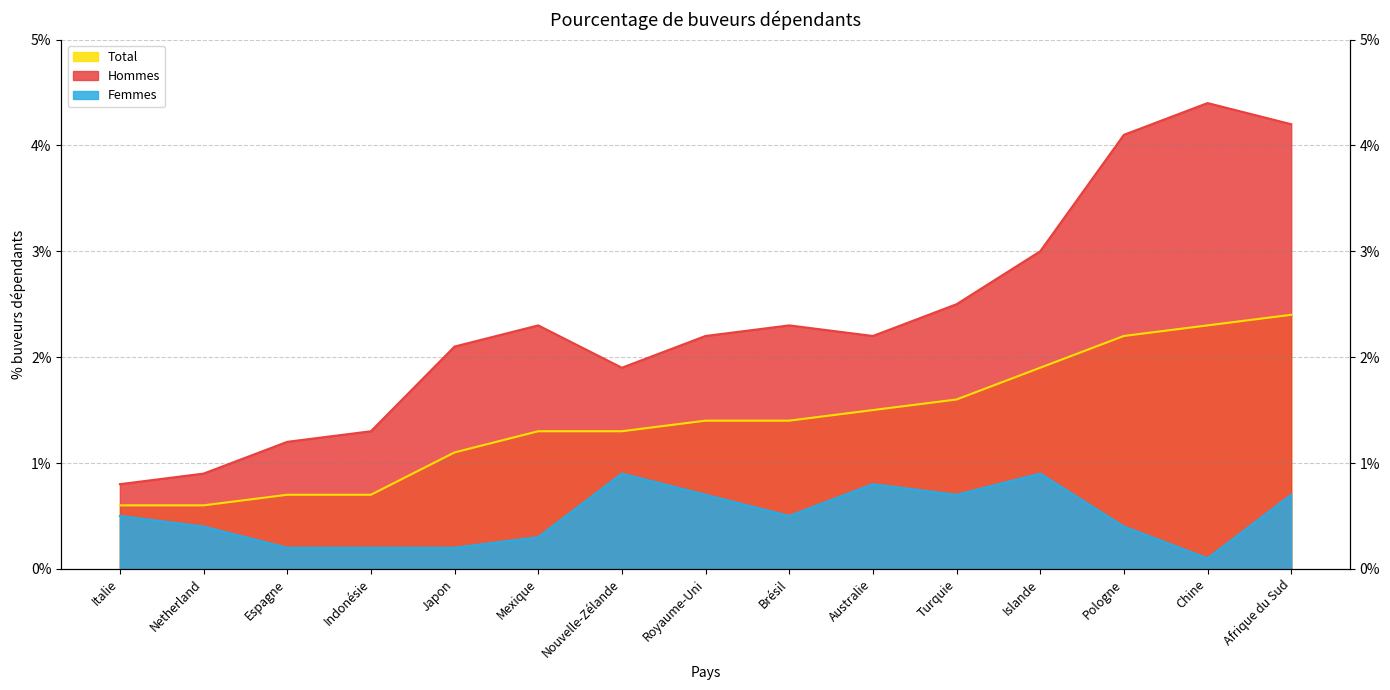

Between Japon and Pologne, which series saw the biggest shift?

Hommes